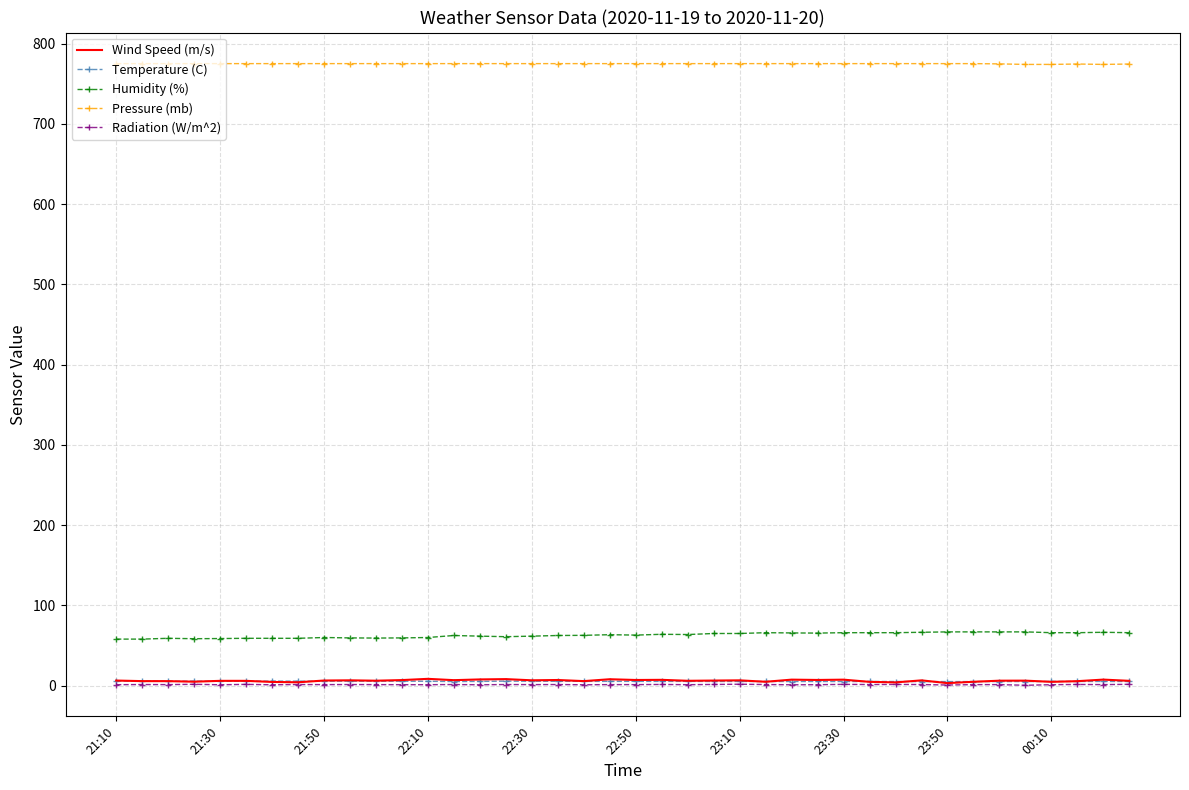

Which series has the largest total across all categories?

Pressure (mb)